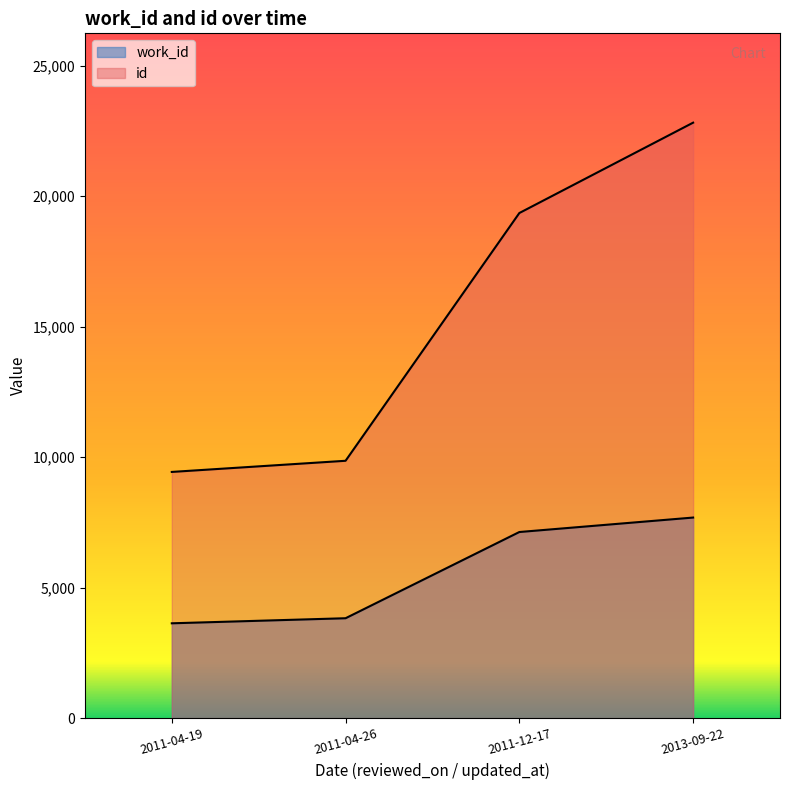

What is the minimum value shown in the chart?

3635